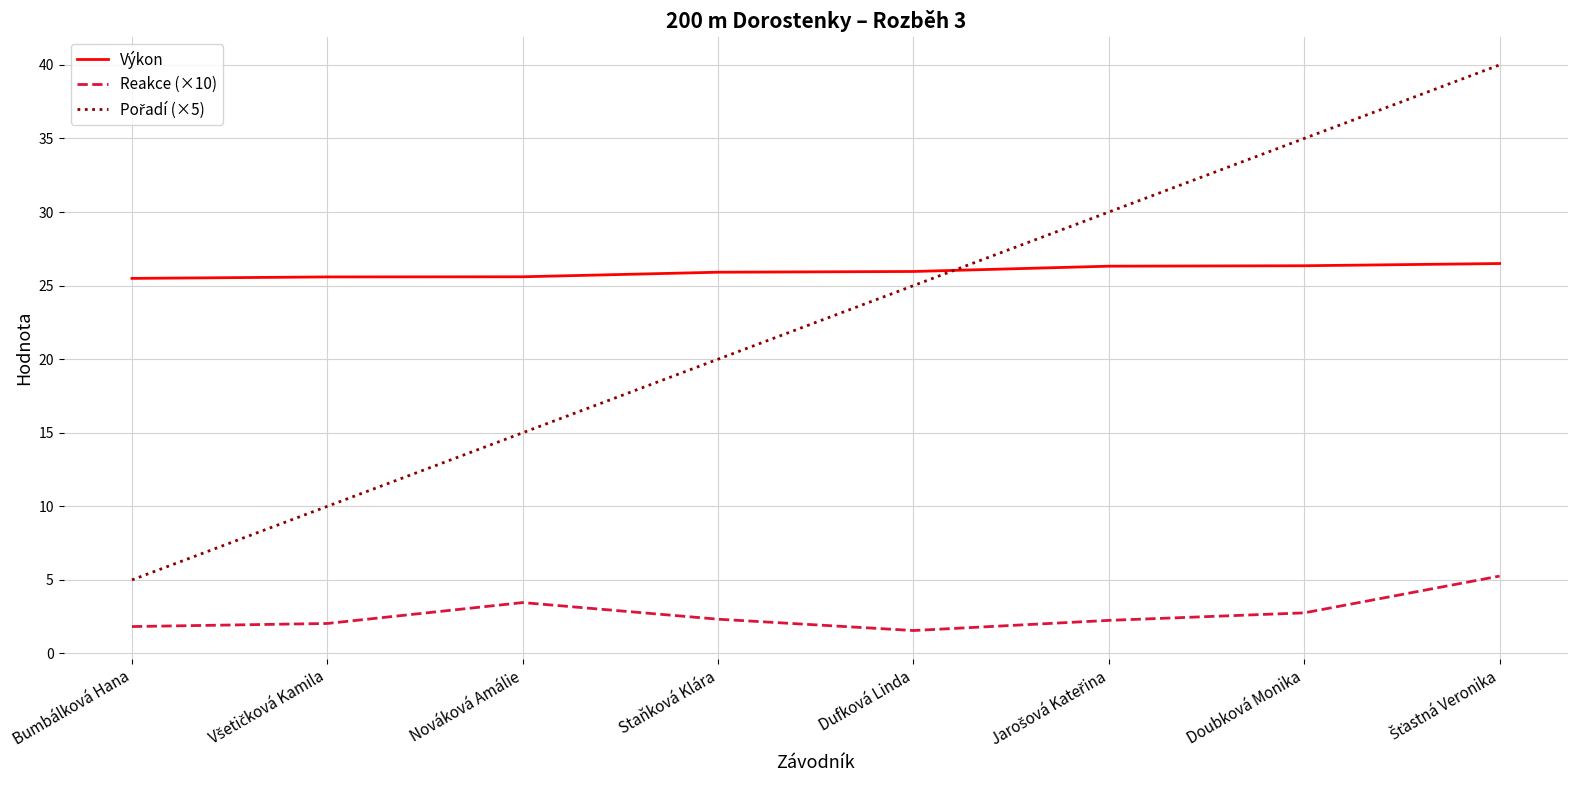

Where is the first local maximum for Reakce (×10)?

Nováková Amálie